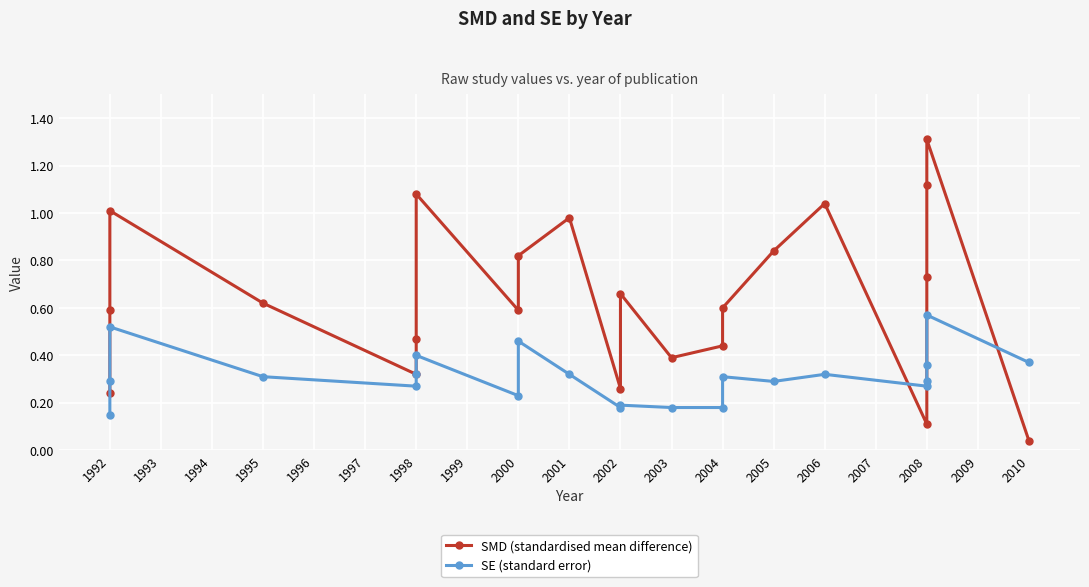

What is the sum of all SE (standard error) values?

6.8